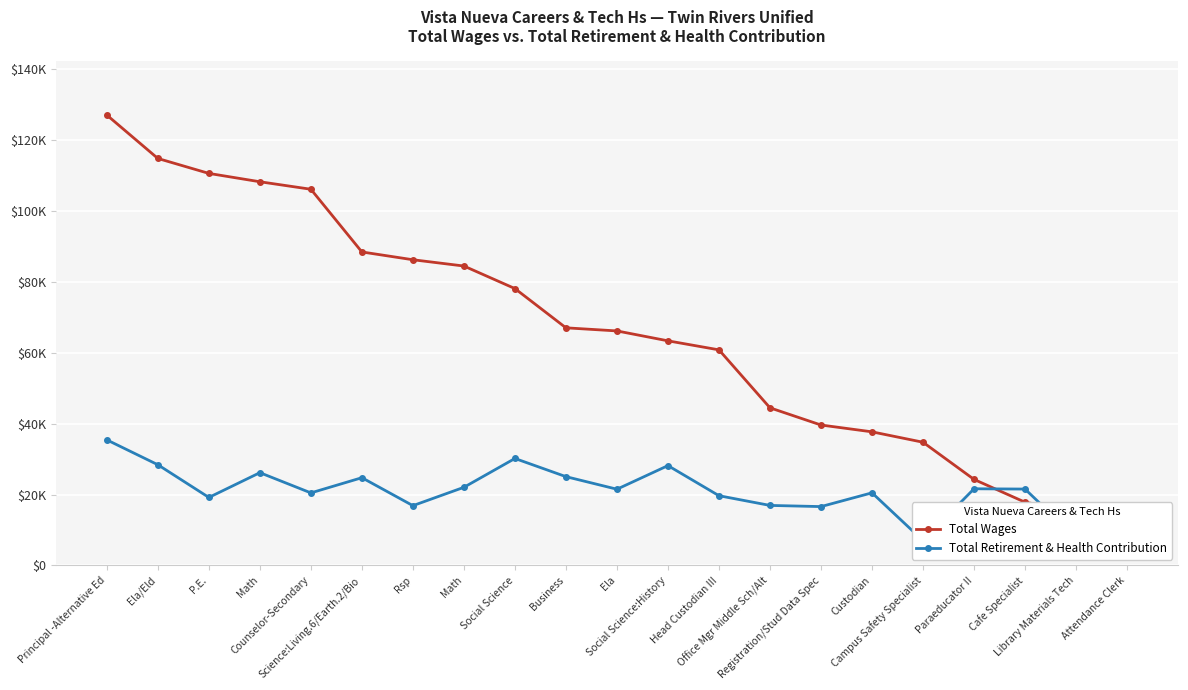

How many data points in Total Wages are less than 66135?

10